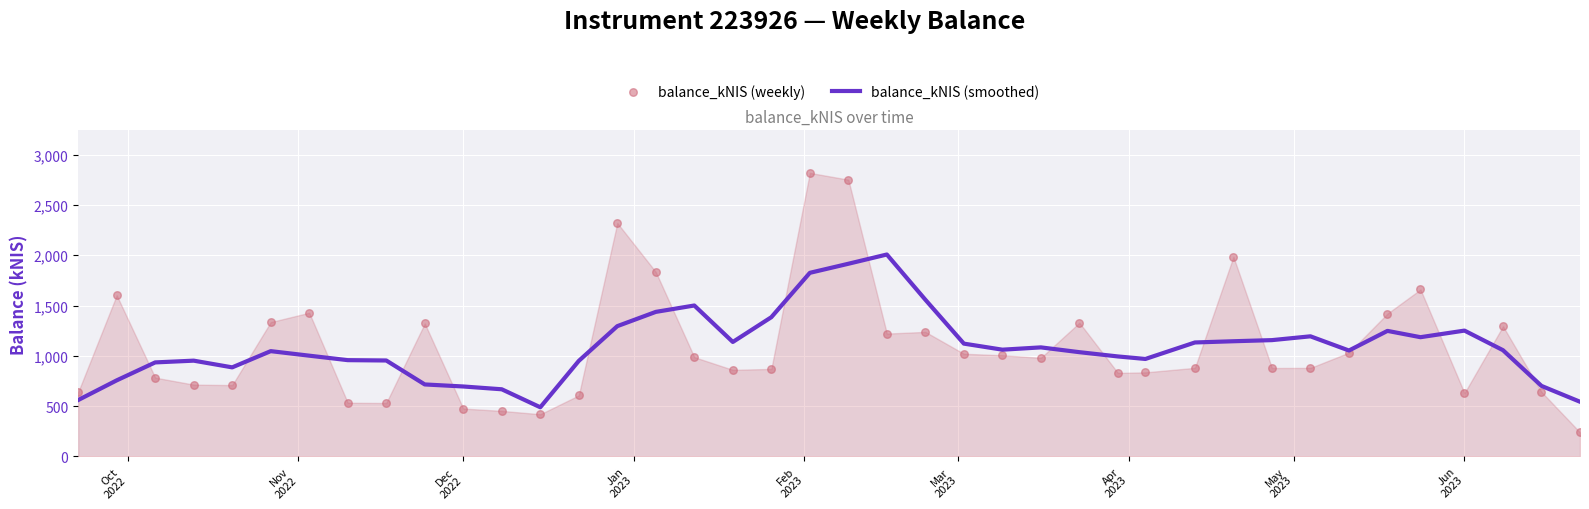

What is the lowest value of the balance_kNIS (smoothed) series?

488.7